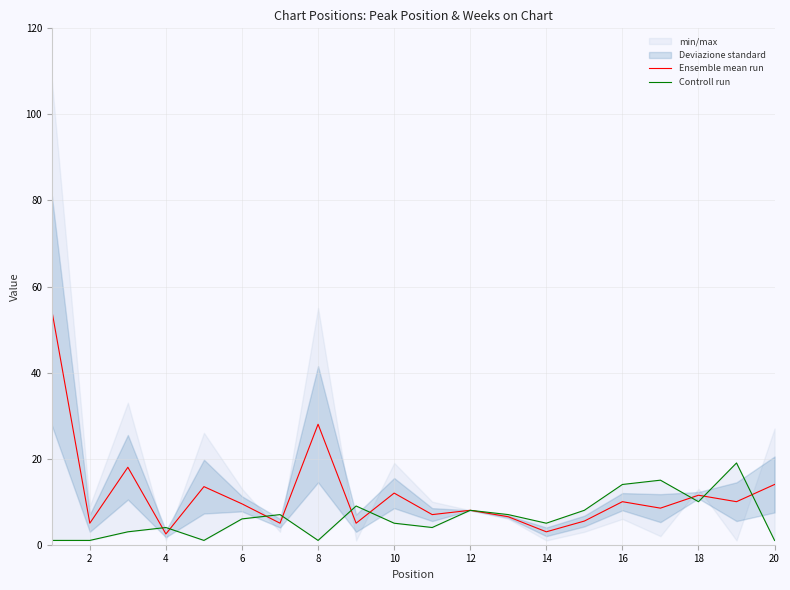

How many values in the Controll run series exceed 6?

9